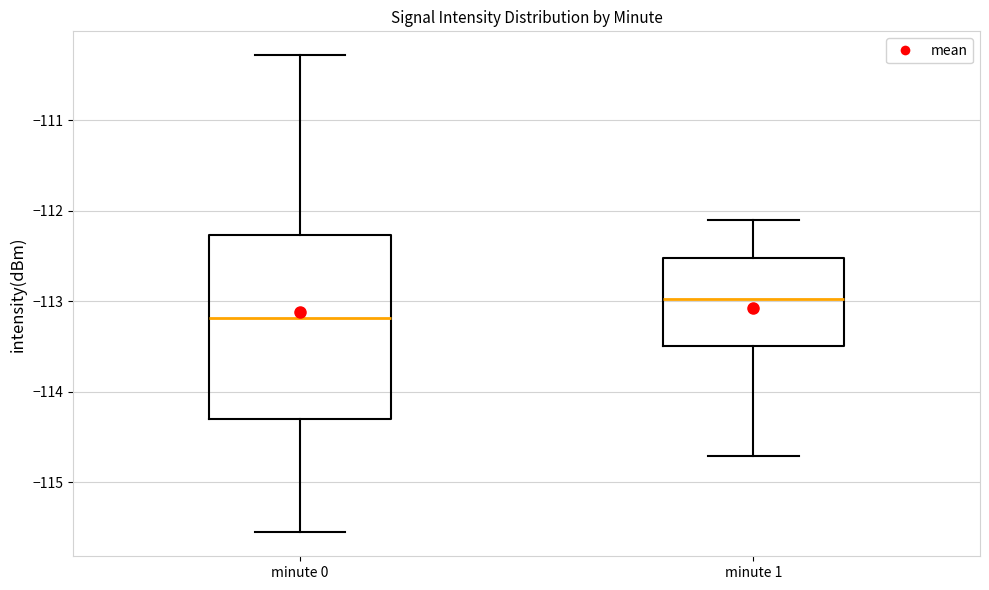

Which box's median line is the highest?

minute 1